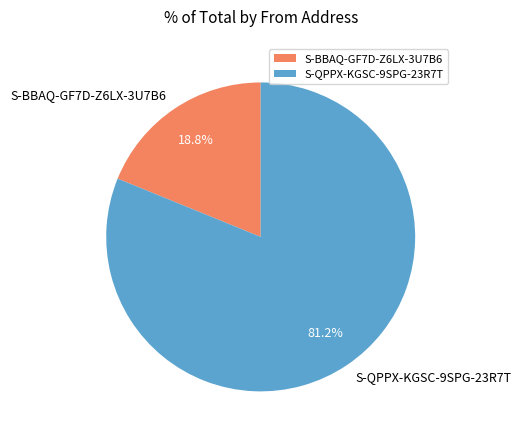

Is it true that S-QPPX-KGSC-9SPG-23R7T is 81% of the pie?

True